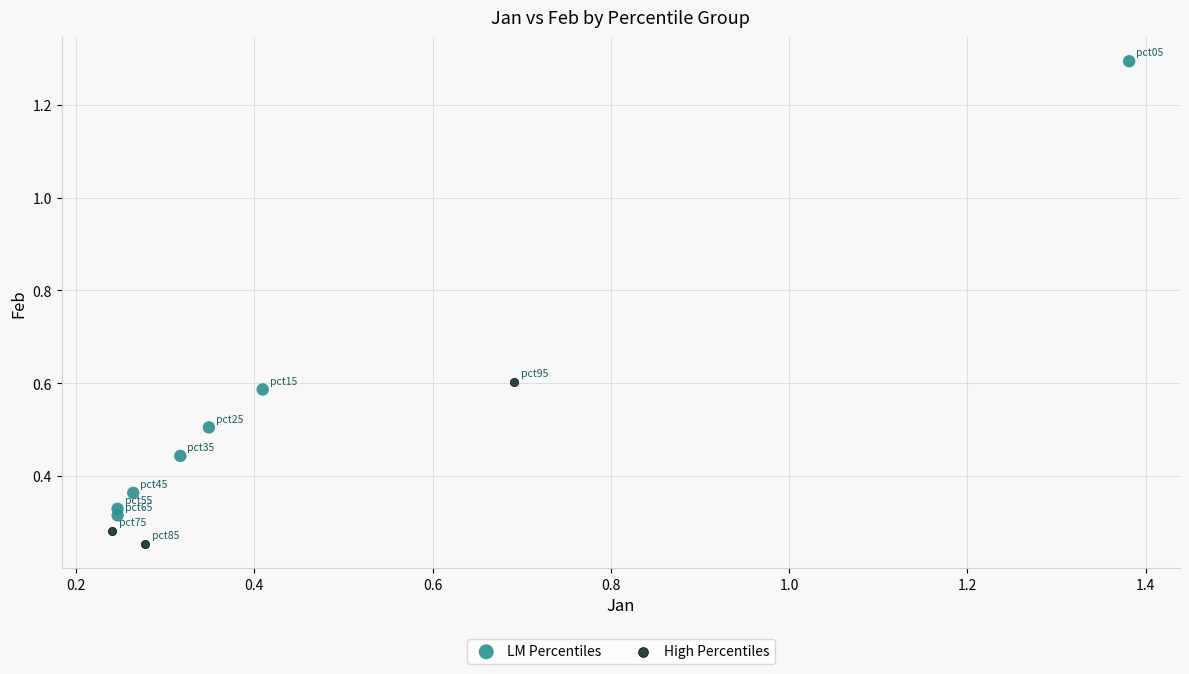

Which series reaches the maximum Y coordinate?

LM Percentiles